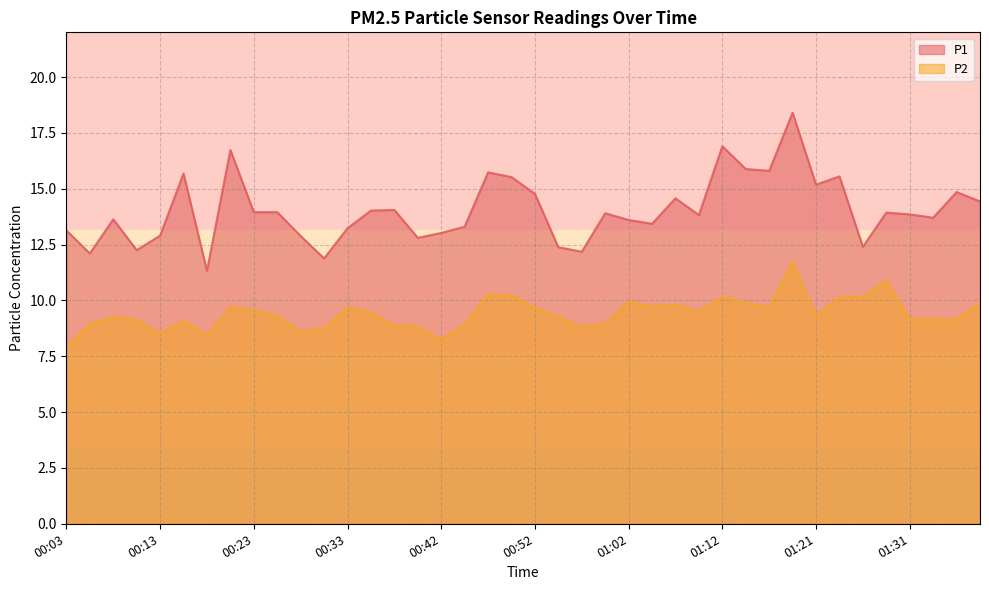

Which category has the highest value across all series?

01:19